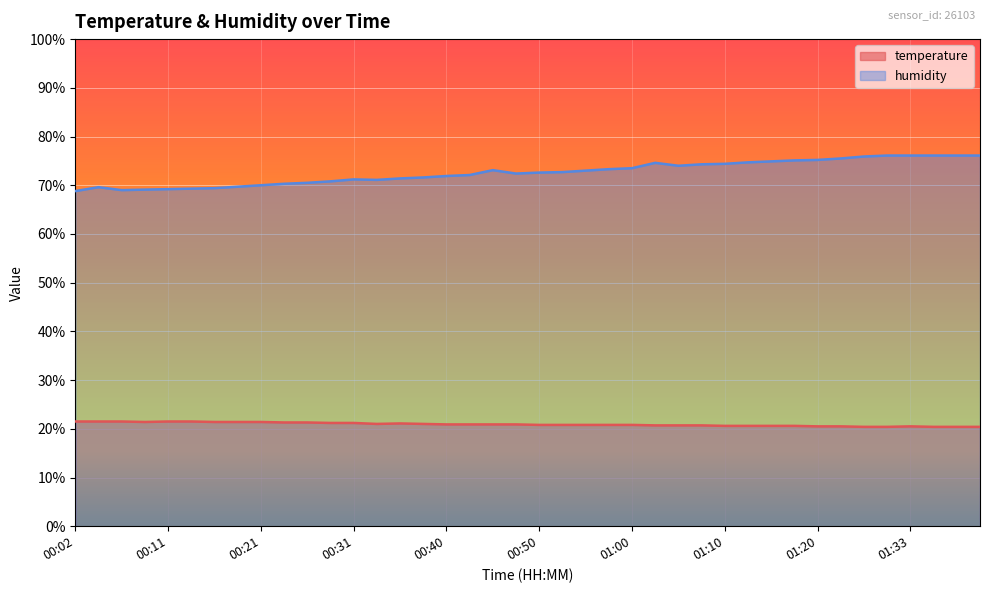

What is the difference between the second highest and second lowest values in the humidity series?

7.1